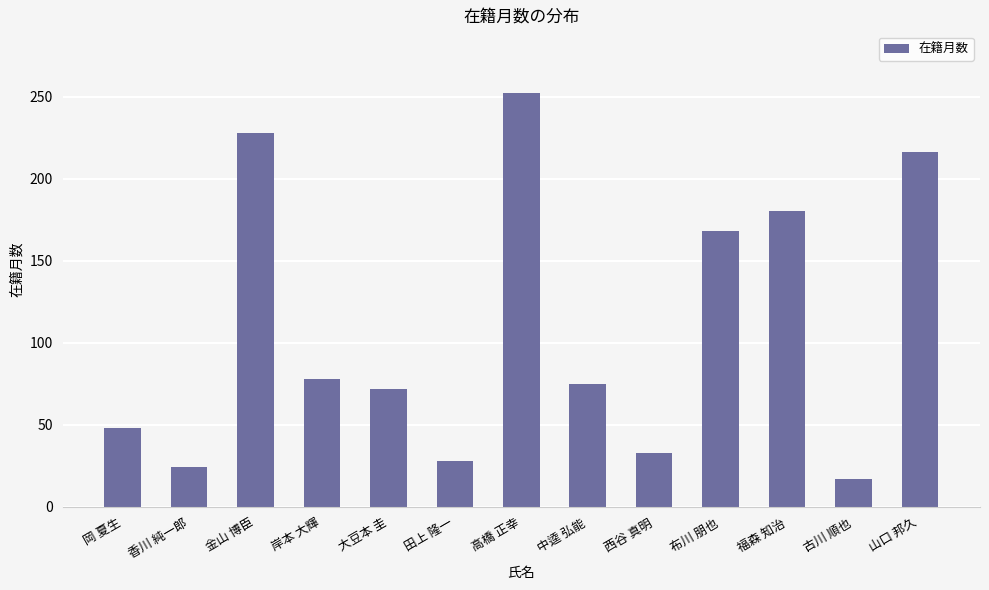

Reading left to right, transcribe all the data shown in this chart.

岡 夏生=48	香川 純一郎=24	金山 博臣=228	岸本 大輝=78	大豆本 圭=72	田上 隆一=28	高橋 正幸=252	中逵 弘能=75	西谷 真明=33	布川 朋也=168	福森 知治=180	古川 順也=17	山口 邦久=216